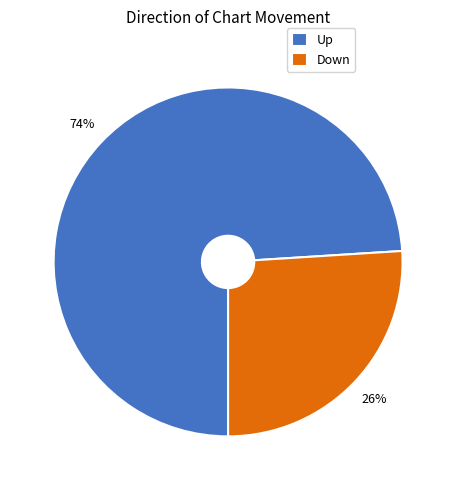

What is the ratio of the value at Down to the value at Up?

0.4